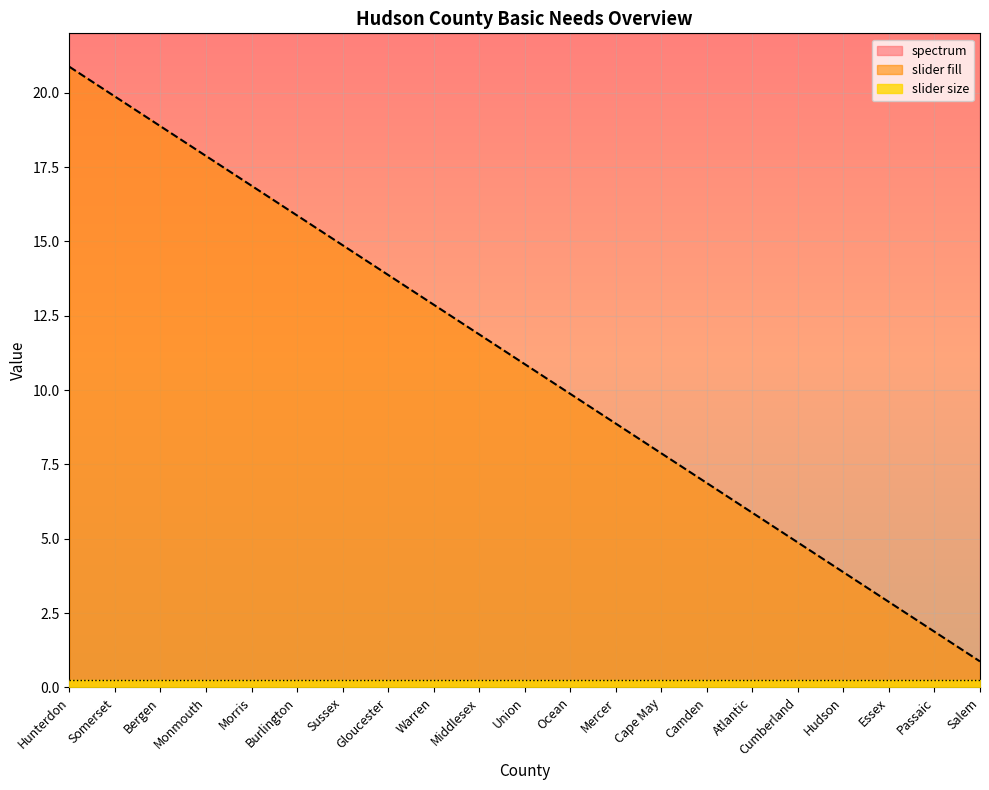

How many data points does each series have?

21